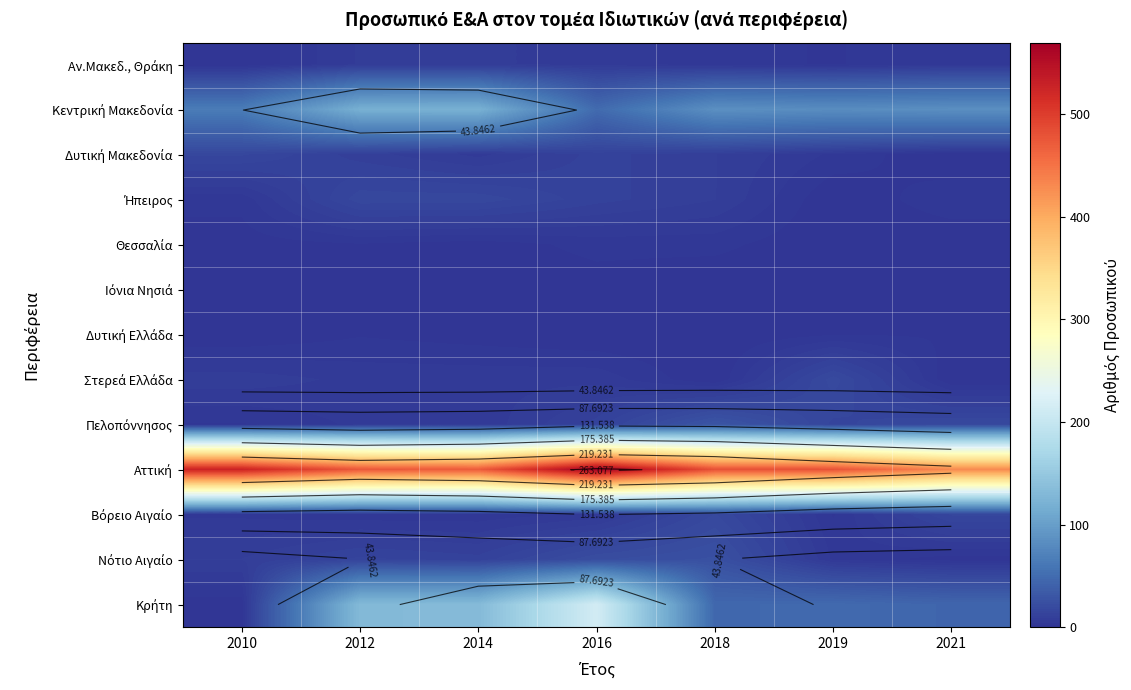

The Πελοπόννησος series shows 7 at 2012. True or false?

False